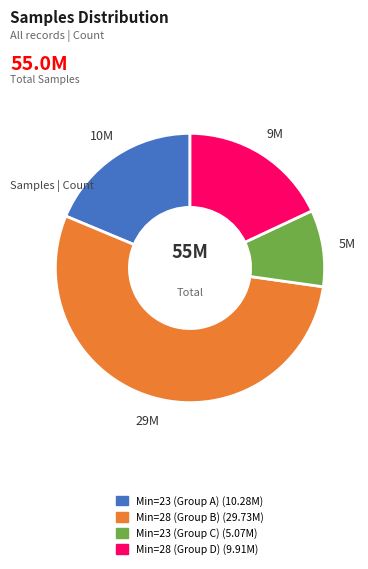

Does any single category account for the majority?

Yes